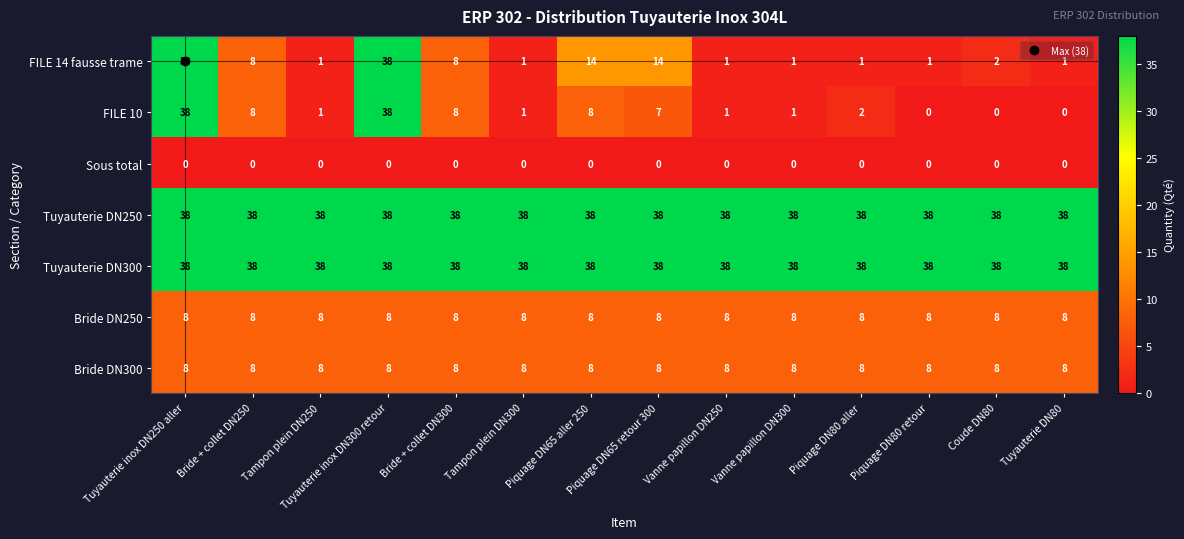

What is the difference between the highest and lowest values at Piquage DN65 aller 250?

38